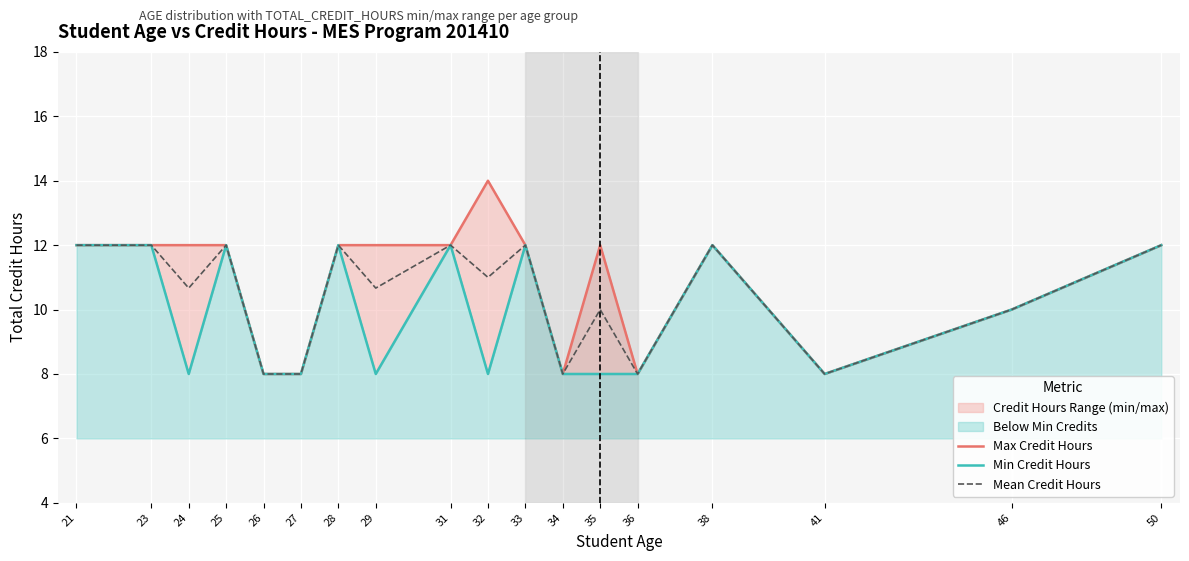

What is the total value across all series at 24?

30.7